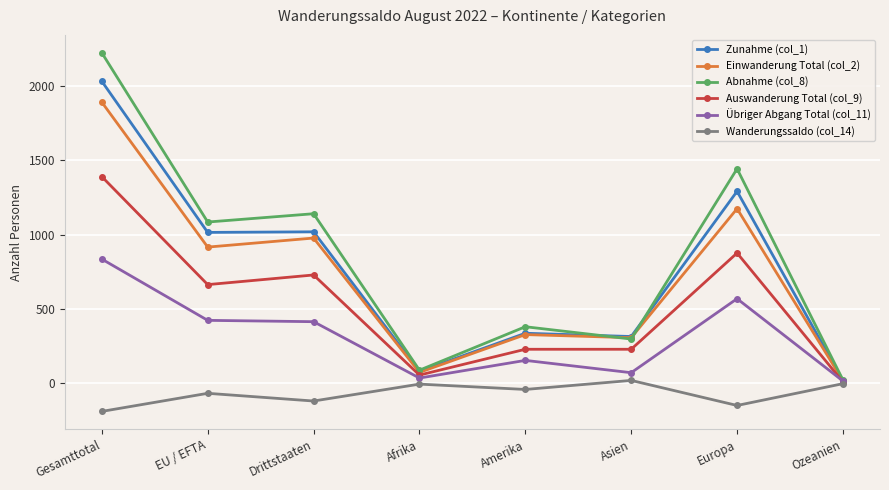

Where is the first local minimum for Einwanderung Total (col_2)?

EU / EFTA